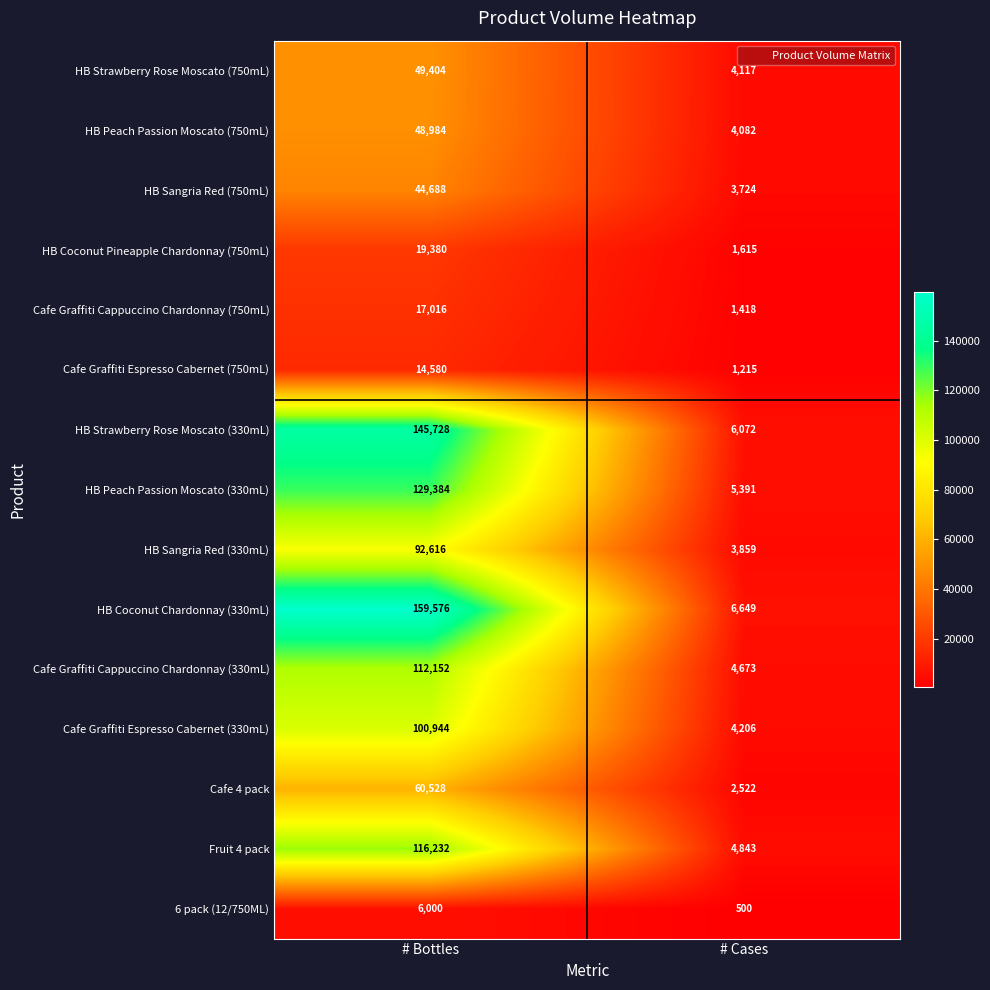

What is the sum of the 6 pack (12/750ML) values at # Cases and # Bottles?

6500